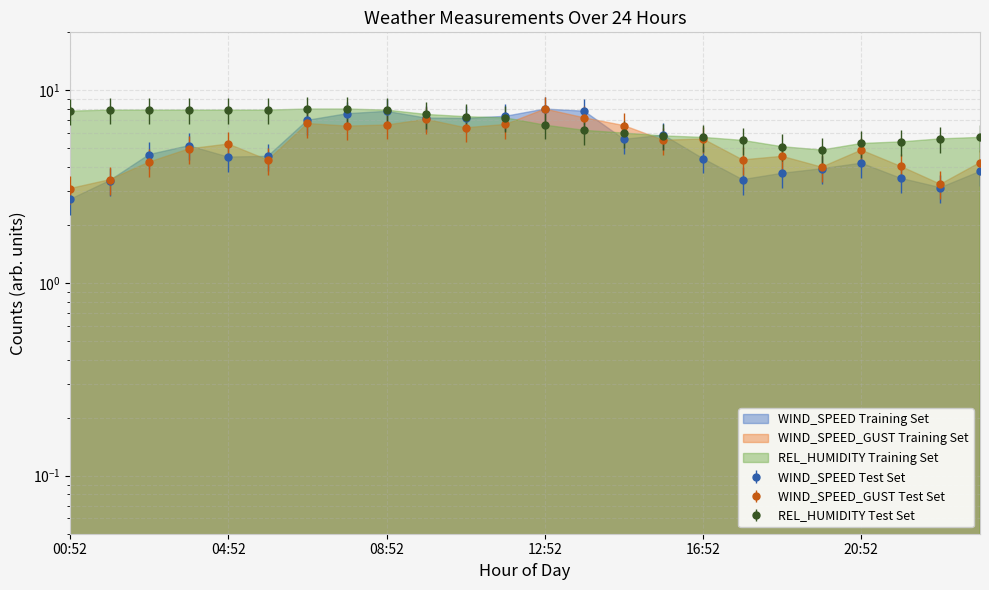

At 16:52, list the series in order from largest to smallest.

REL_HUMIDITY, WIND_SPEED_GUST, WIND_SPEED